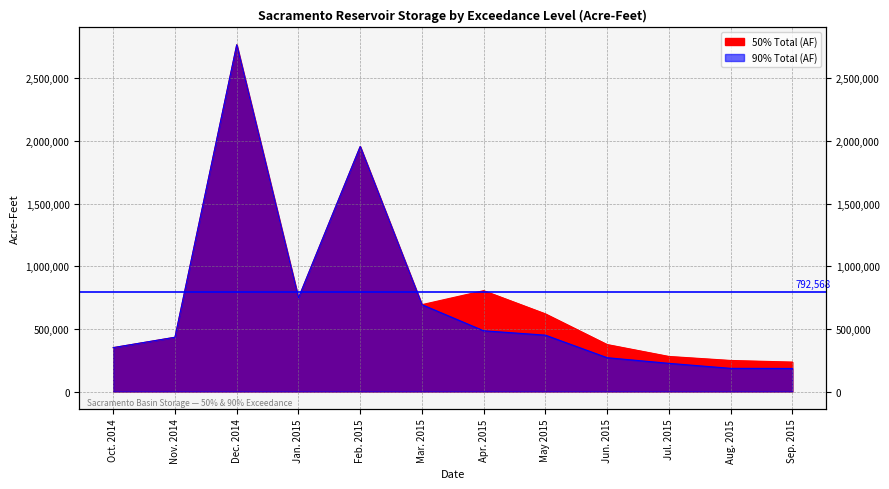

True or false: 50% Total (AF) has more than 0 interior local peaks.

True